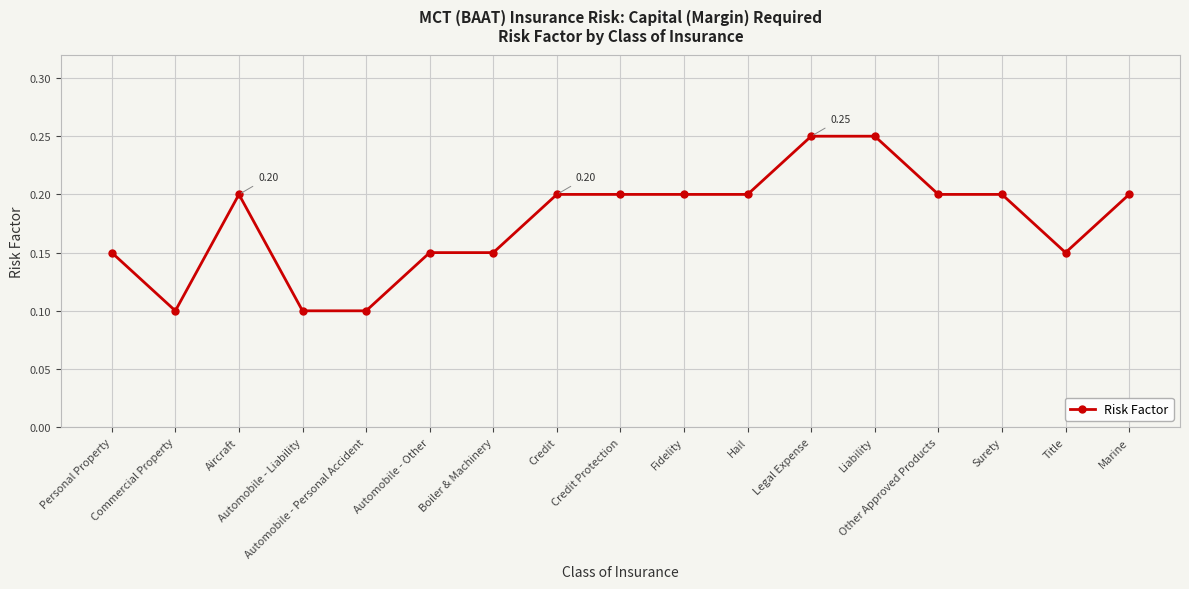

What is the label of the 7th point from the left?

Boiler & Machinery